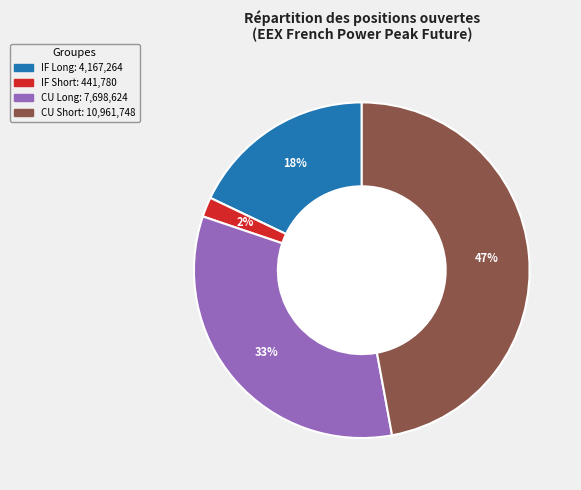

Count the number of slices in the pie.

4